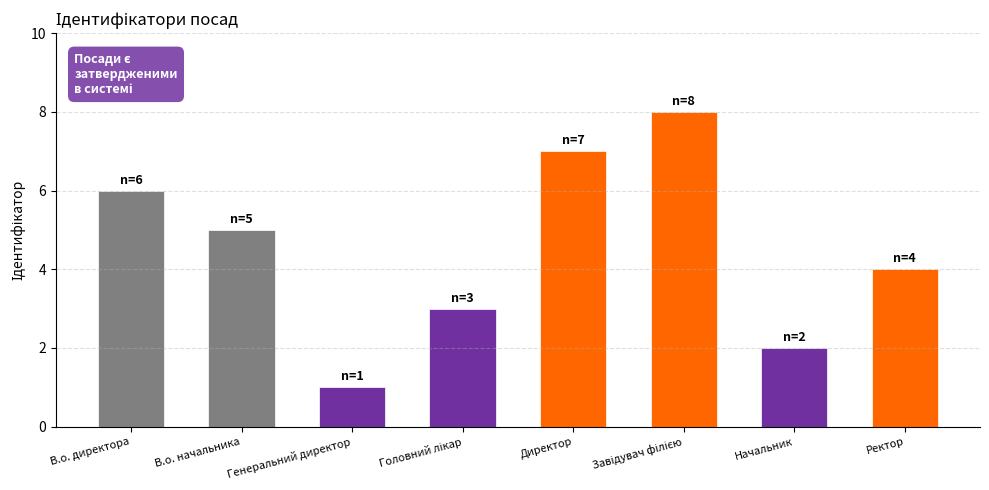

At which category does the chart reach its minimum across all series?

Генеральний директор